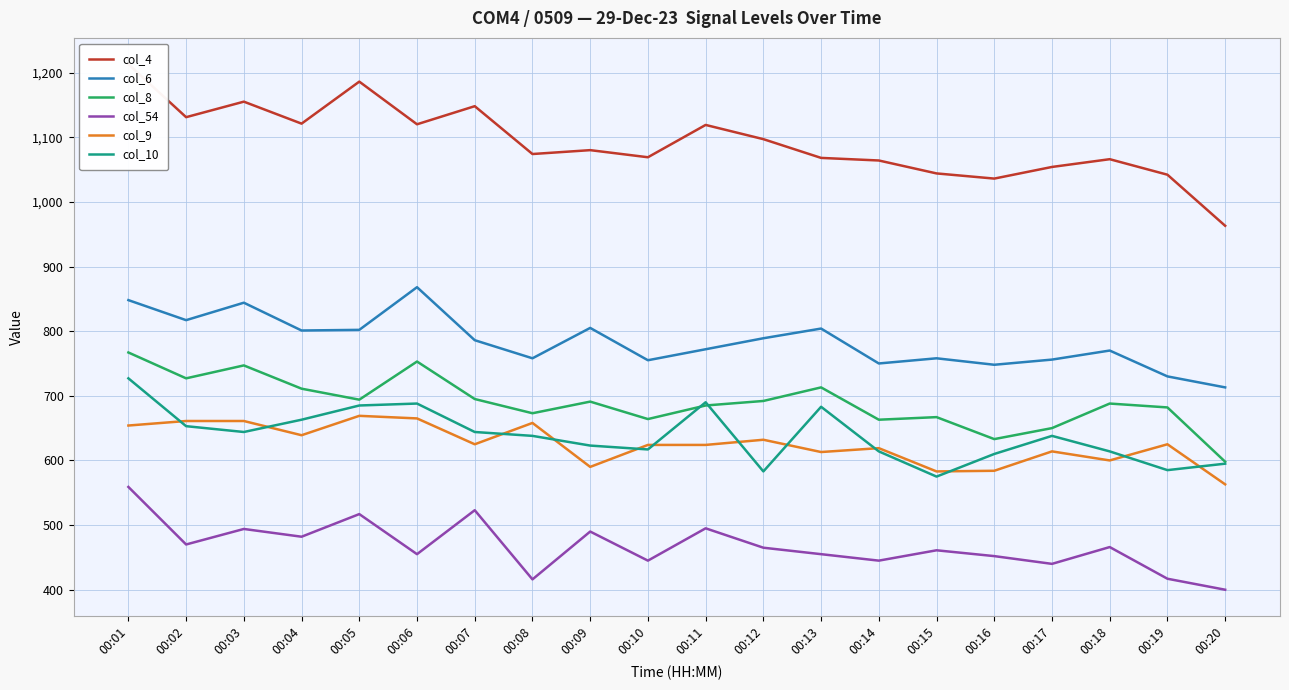

Reading left to right, list all the values displayed in this chart.

col_4: 1213	1131	1155	1121	1186	1120	1148	1074	1080	1069	1119	1097	1068	1064	1044	1036	1054	1066	1042	963
col_6: 848	817	844	801	802	868	786	758	805	755	772	789	804	750	758	748	756	770	730	713
col_8: 767	727	747	711	694	753	695	673	691	664	685	692	713	663	667	633	650	688	682	598
col_54: 559	470	494	482	517	455	523	416	490	445	495	465	455	445	461	452	440	466	417	400
col_9: 654	661	661	639	669	665	625	658	590	624	624	632	613	619	583	584	614	600	625	563
col_10: 727	653	644	663	685	688	644	638	623	617	690	583	683	614	575	610	638	614	585	595